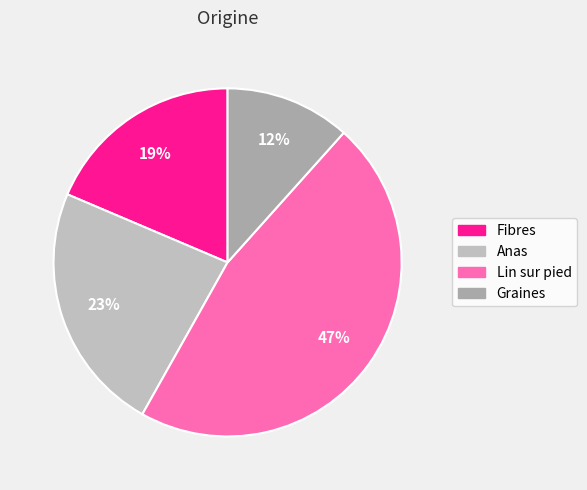

Between Fibres and Anas, which is larger?

Anas